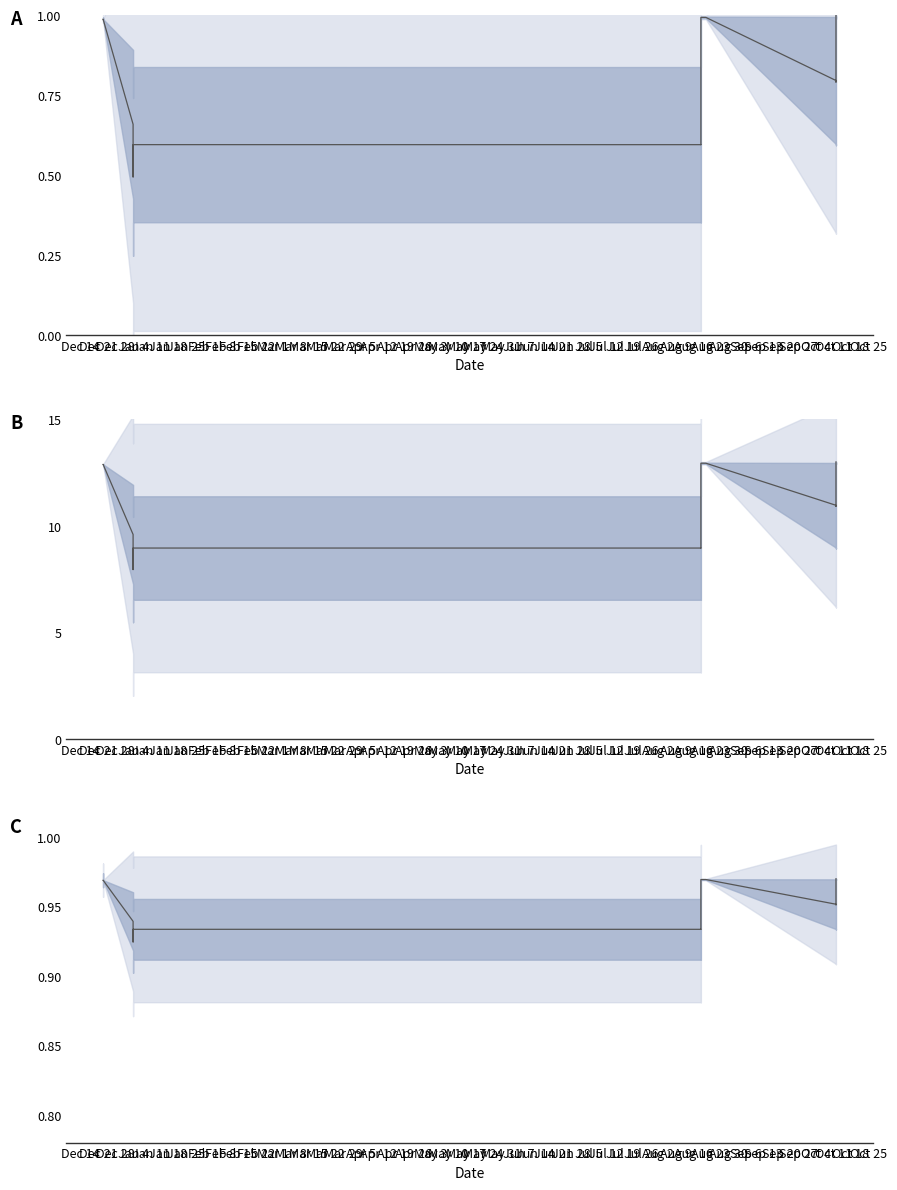

Which has a higher value, Jan 18 or Feb 15?

Feb 15